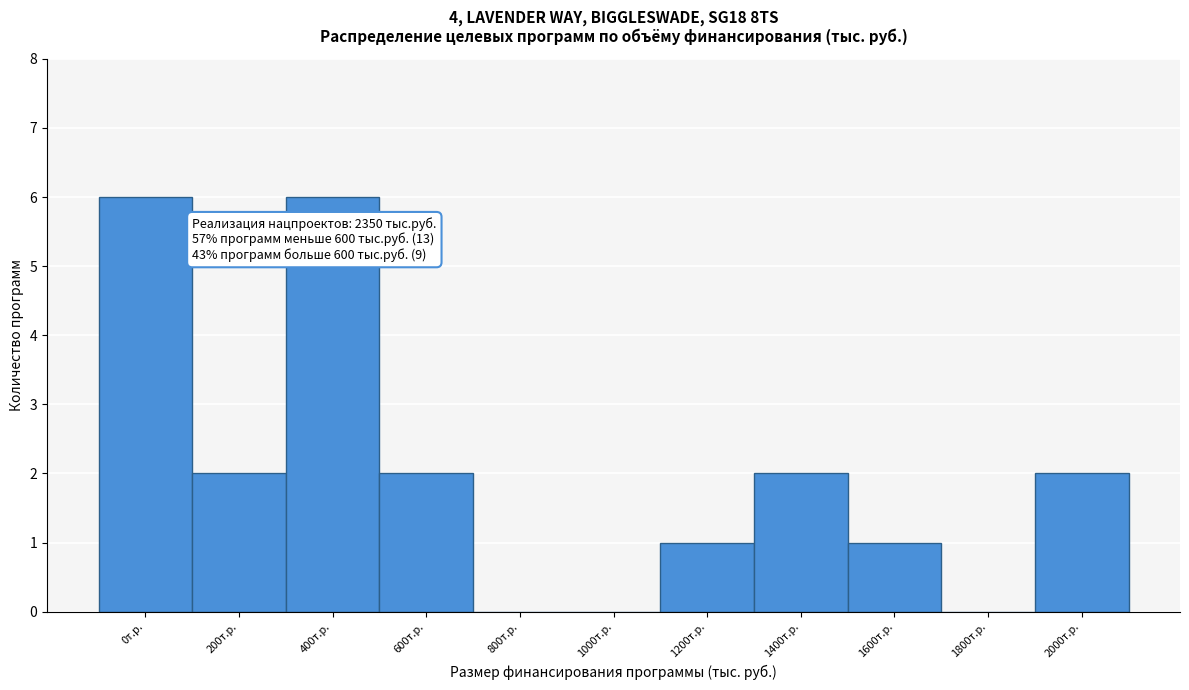

Reading right to left, extract all data points from this chart.

2000т.р.=2	1800т.р.=0	1600т.р.=1	1400т.р.=2	1200т.р.=1	1000т.р.=0	800т.р.=0	600т.р.=2	400т.р.=6	200т.р.=2	0т.р.=6